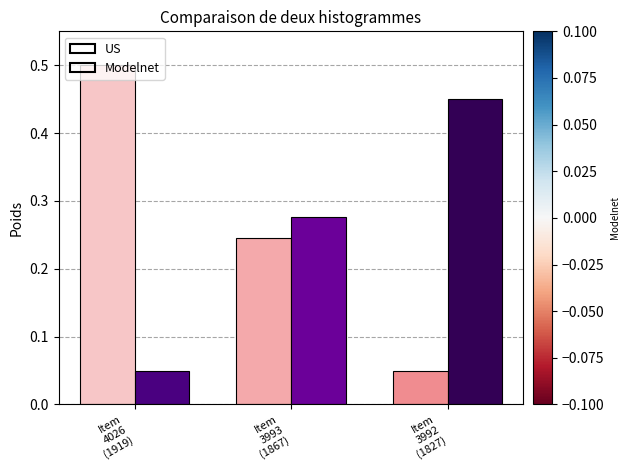

Rank the series by their maximum value, from lowest to highest.

Modelnet, US